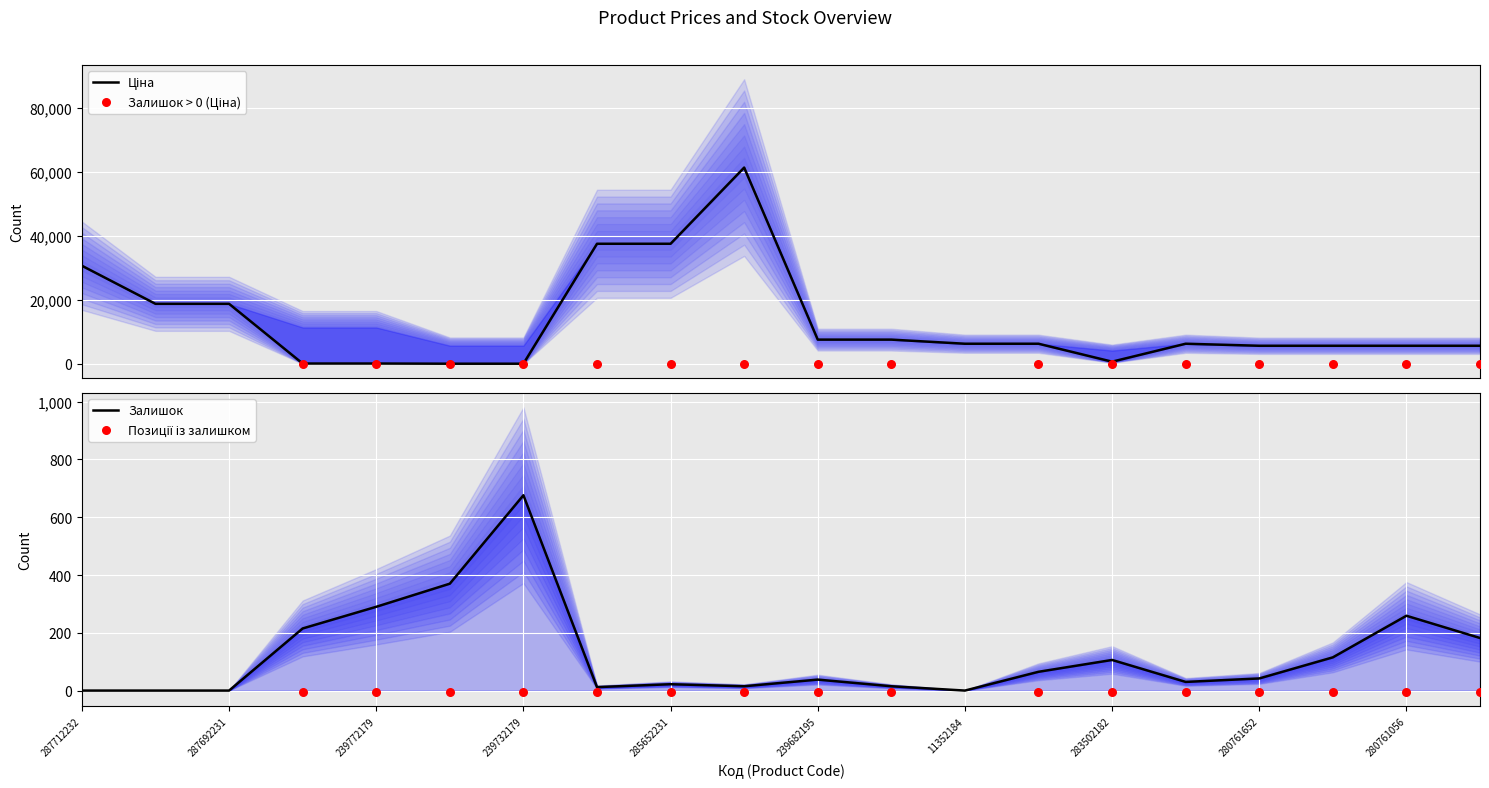

Which series has the largest Y range (max minus min)?

Ціна